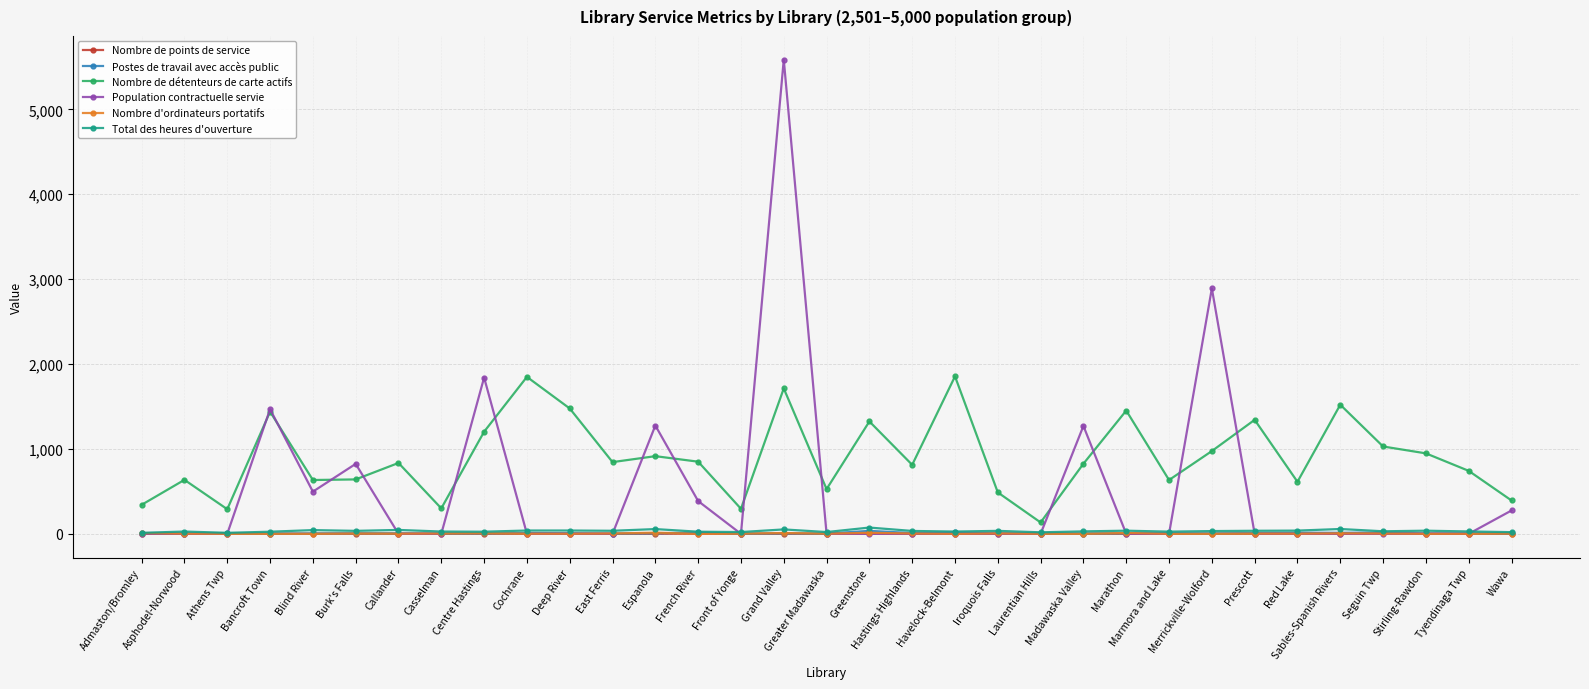

What is the difference between the second highest and second lowest values in the Postes de travail avec accès public series?

14.0